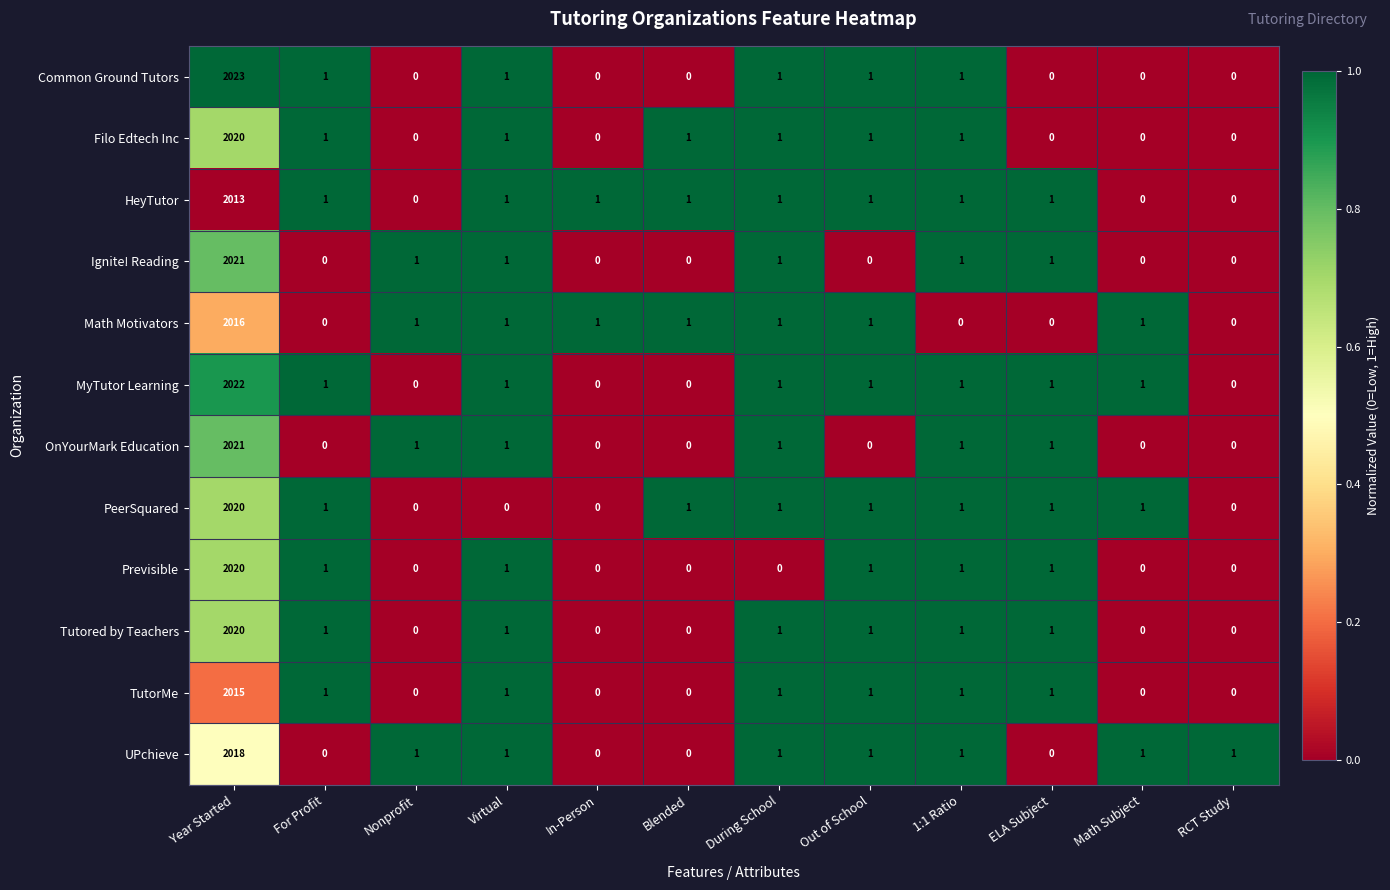

At how many categories does at least one series exceed 0?

12